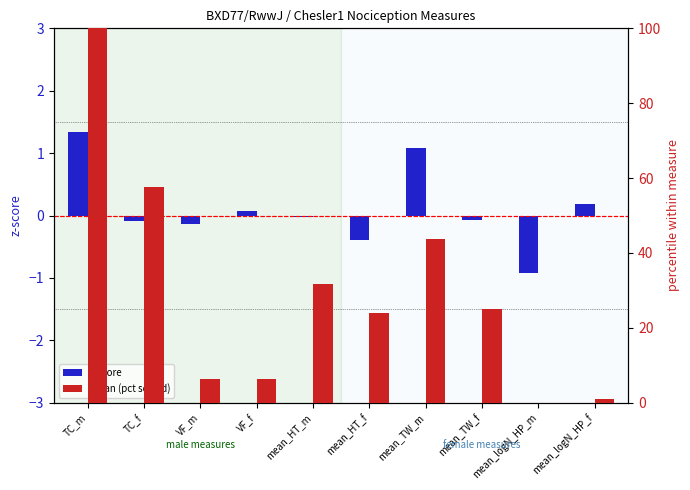

Between mean_HT_f and mean_HT_m, which is larger?

mean_HT_m